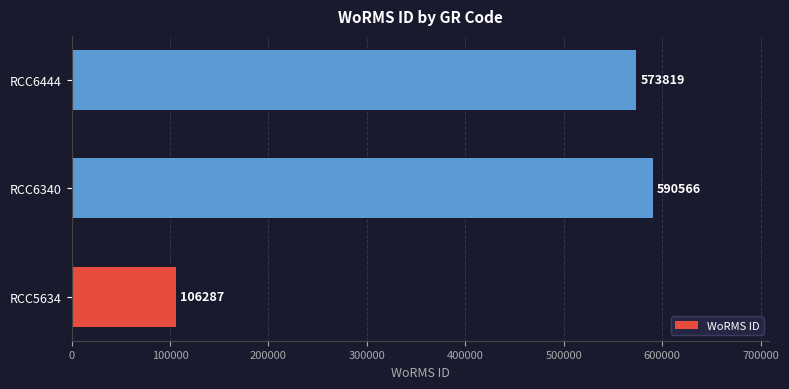

What is the difference between the maximum and minimum values?

484279